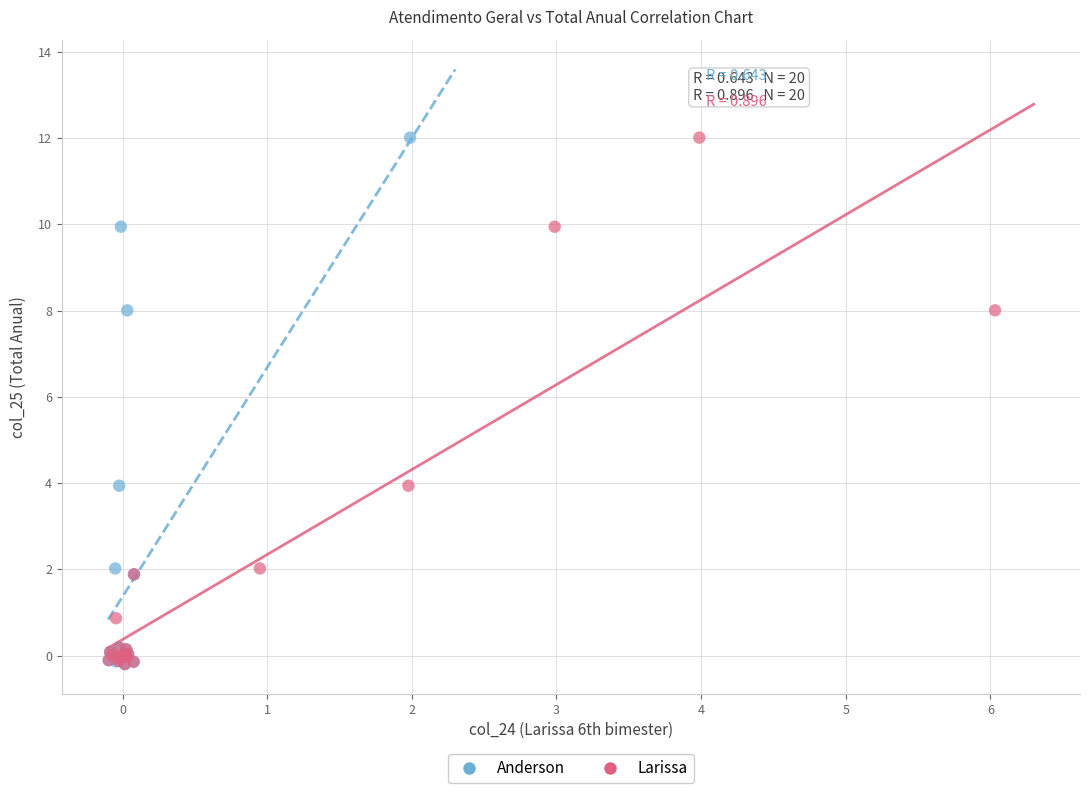

What are all the series names shown in the legend?

Anderson, Larissa